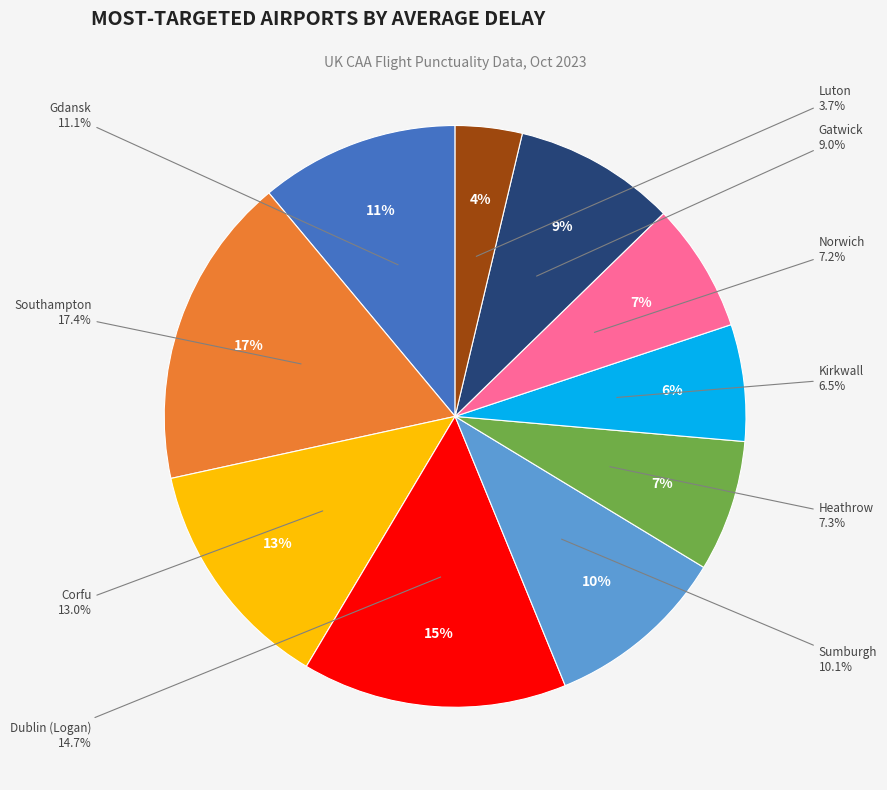

To the nearest percent, what is the average slice percentage?

10%